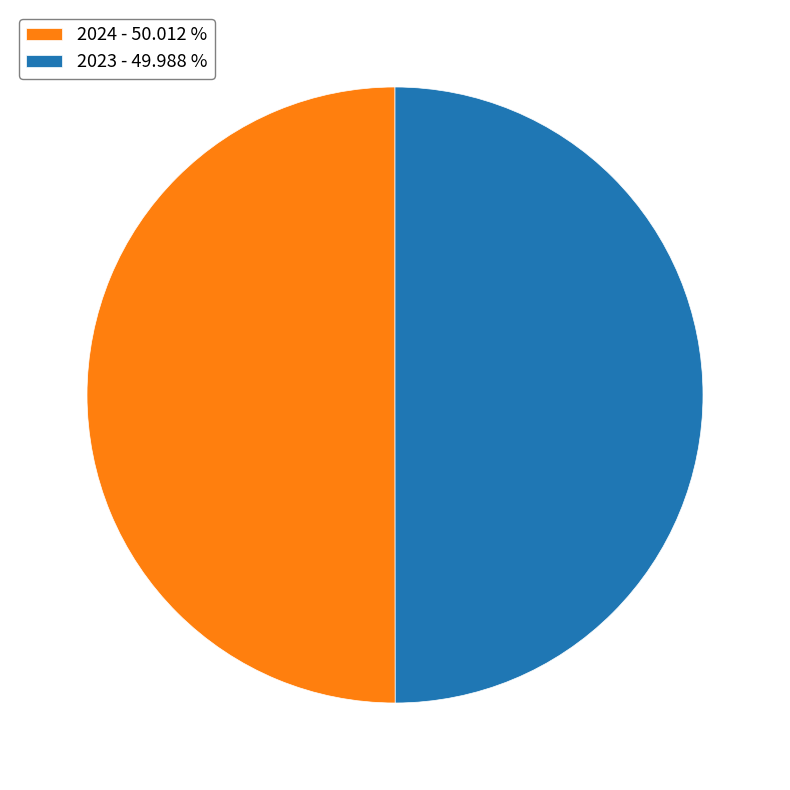

Is the sum of 2024 - 50.012 % and 2023 - 49.988 % greater than half?

Yes